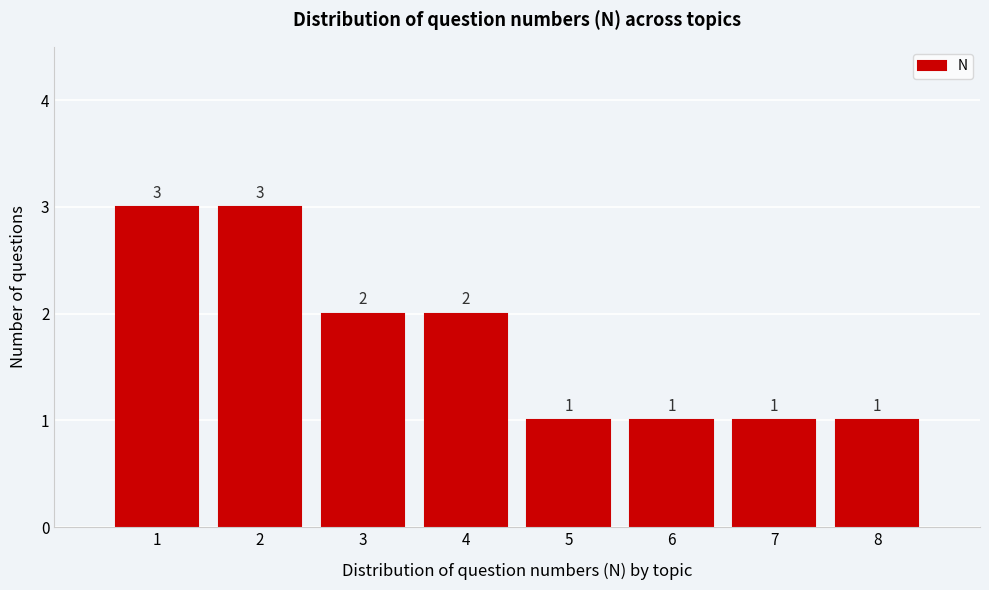

Reading left to right, transcribe this chart: for each bar, give the range it covers on the x-axis and its height.

0.5 to 1.5: 3
1.5 to 2.5: 3
2.5 to 3.5: 2
3.5 to 4.5: 2
4.5 to 5.5: 1
5.5 to 6.5: 1
6.5 to 7.5: 1
7.5 to 8.5: 1